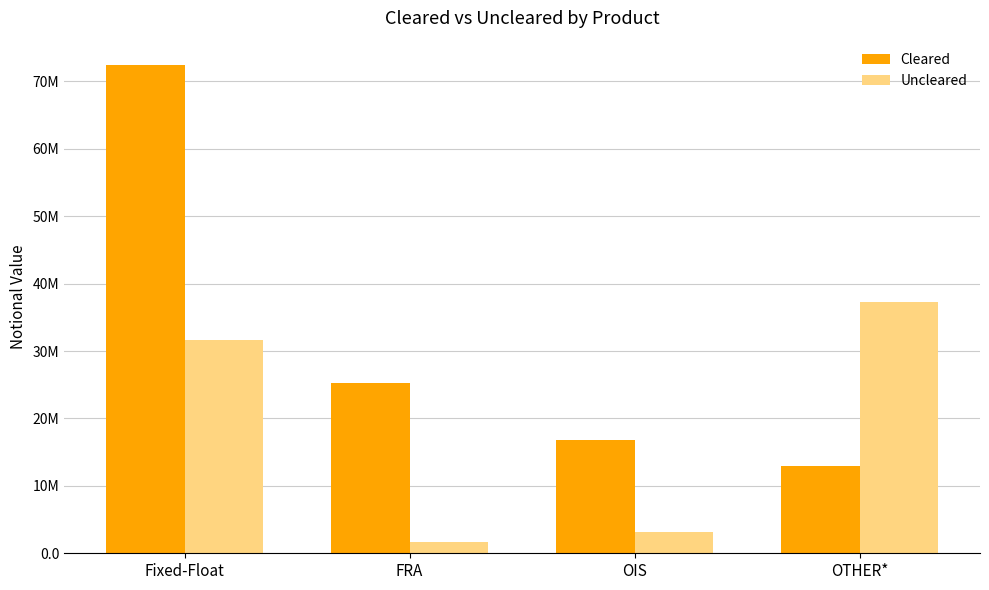

Are the bars grouped side by side (vs. stacked)?

Yes